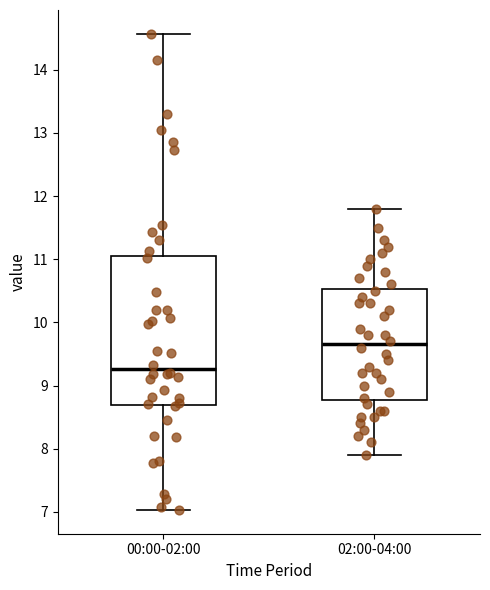

Where is the lower edge of the box for 00:00-02:00 on the y-axis? The values are not printed on the chart, so give them approximately, as read against the axis.

8.7